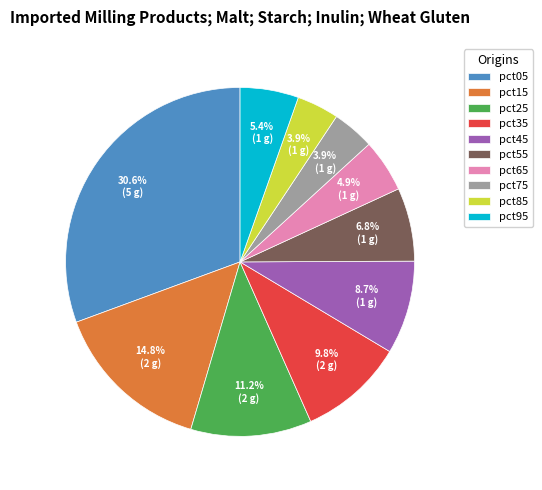

Is there a majority slice in this chart?

No